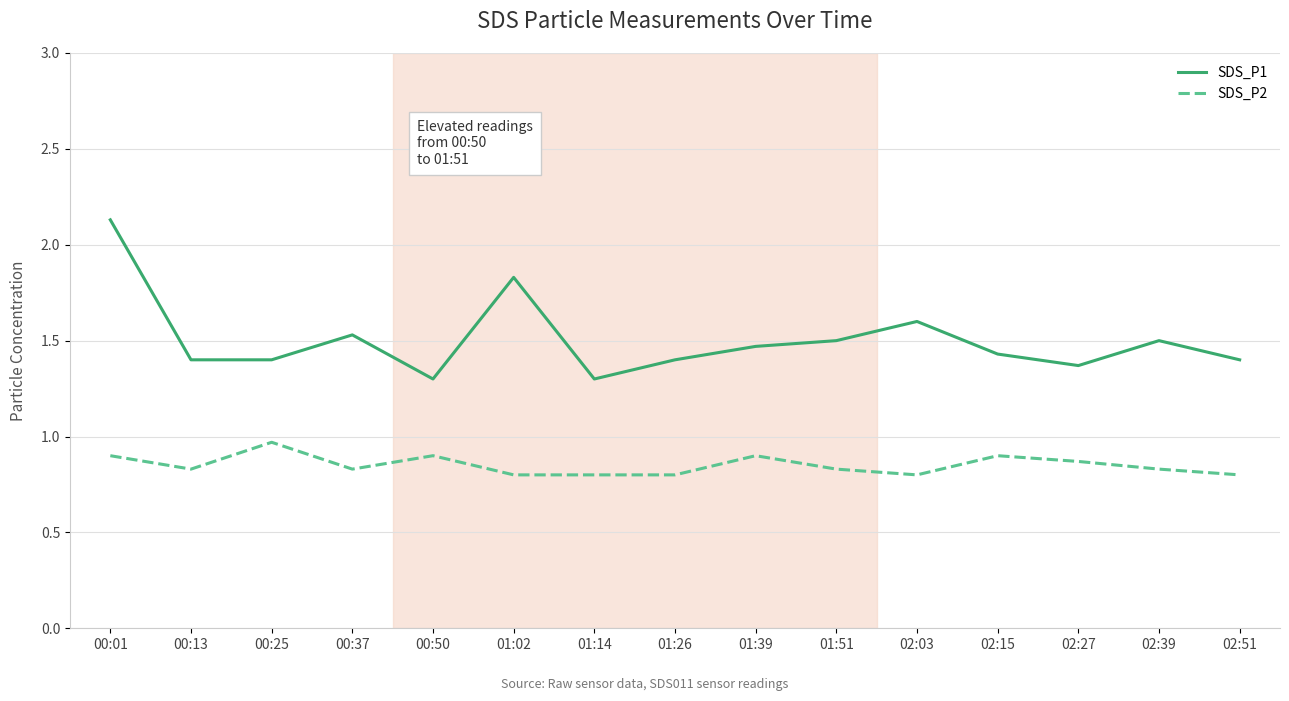

Which series has the largest total across all categories?

SDS_P1